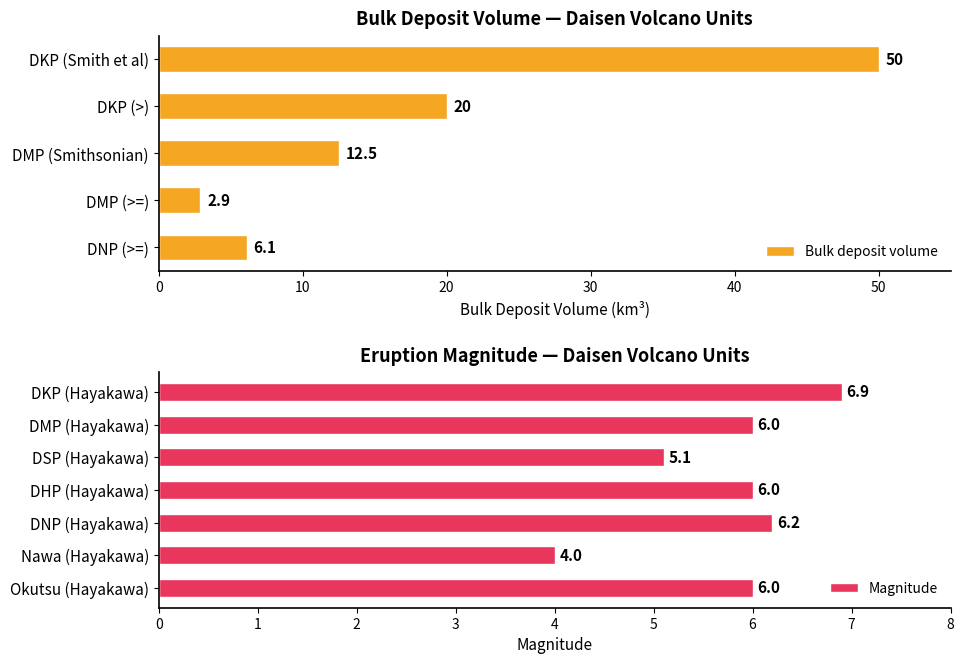

What is the average value of the Bulk deposit volume series?

18.3